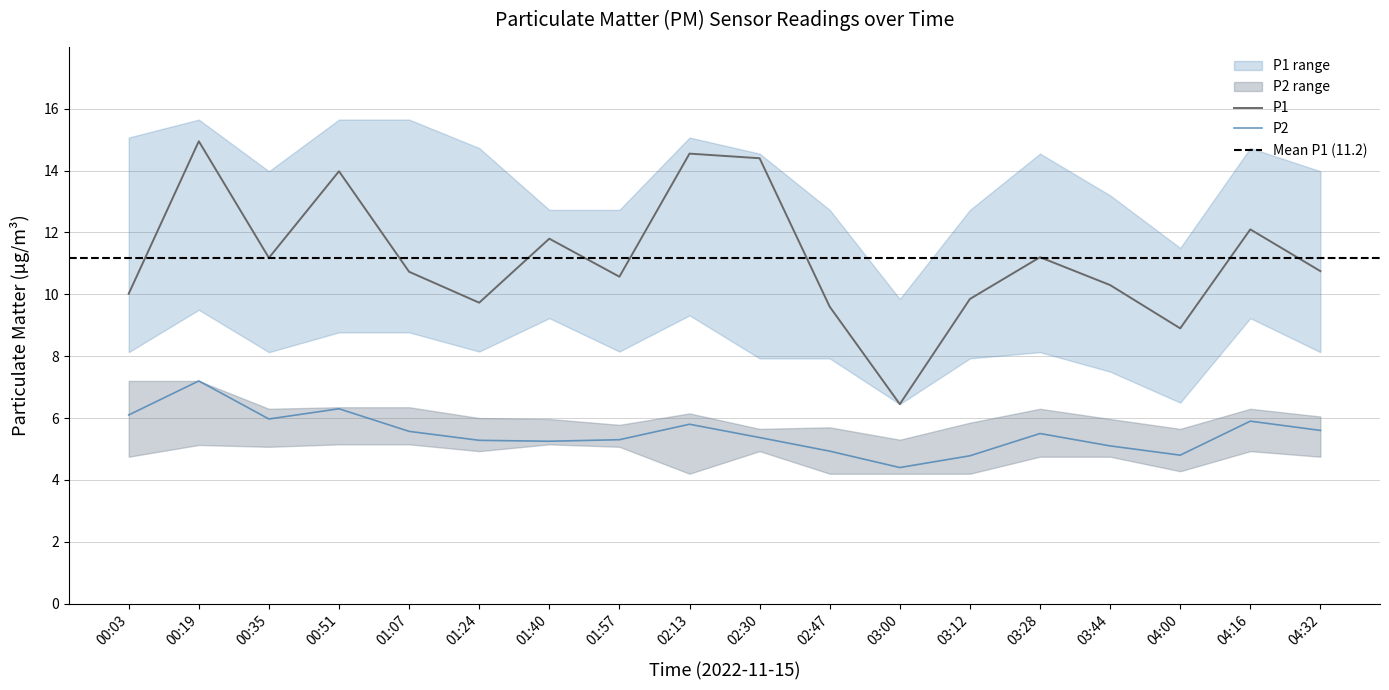

Rank the series by their maximum value, from lowest to highest.

P2_lower, P2, P2_upper, P1_lower, P1, P1_upper